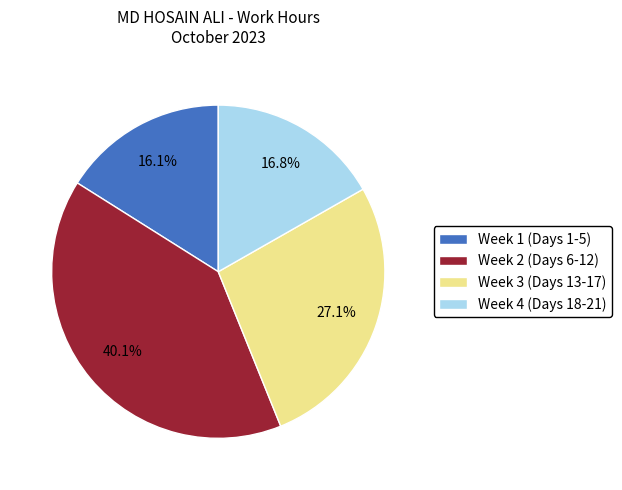

Does Week 4 (Days 18-21) represent more than half of the total?

No